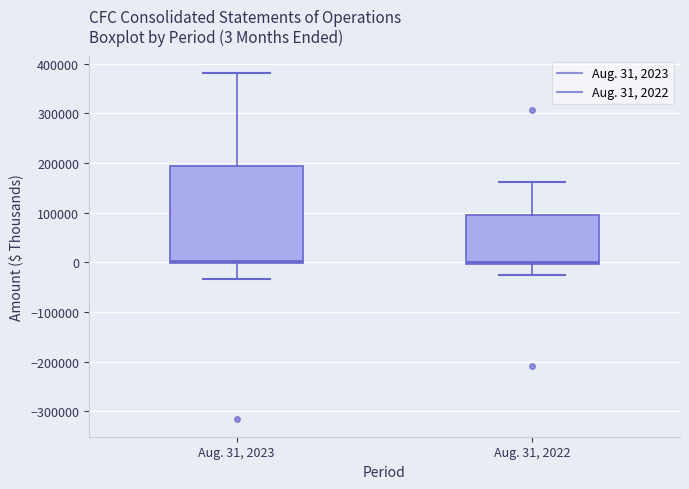

Comparing the boxes themselves (not the whiskers), which one is the tallest?

Aug. 31, 2023